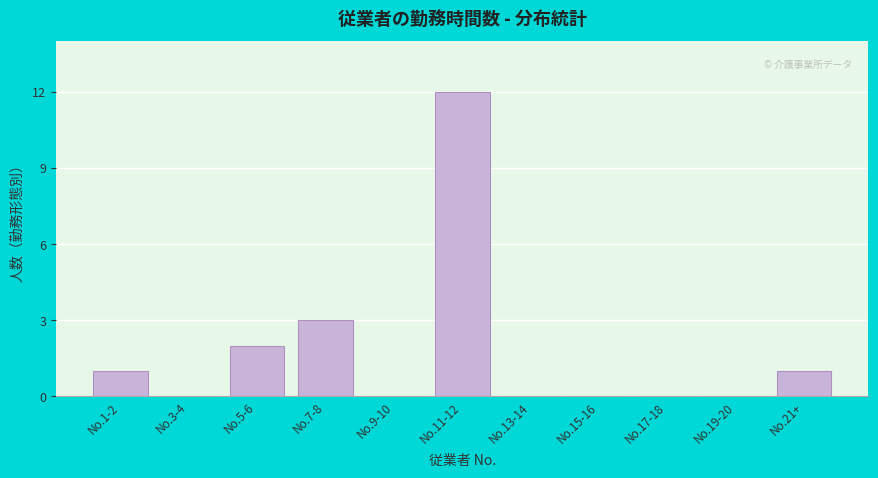

Reading right to left, transcribe all the data shown in this chart.

No.21+=1	No.19-20=0	No.17-18=0	No.15-16=0	No.13-14=0	No.11-12=12	No.9-10=0	No.7-8=3	No.5-6=2	No.3-4=0	No.1-2=1